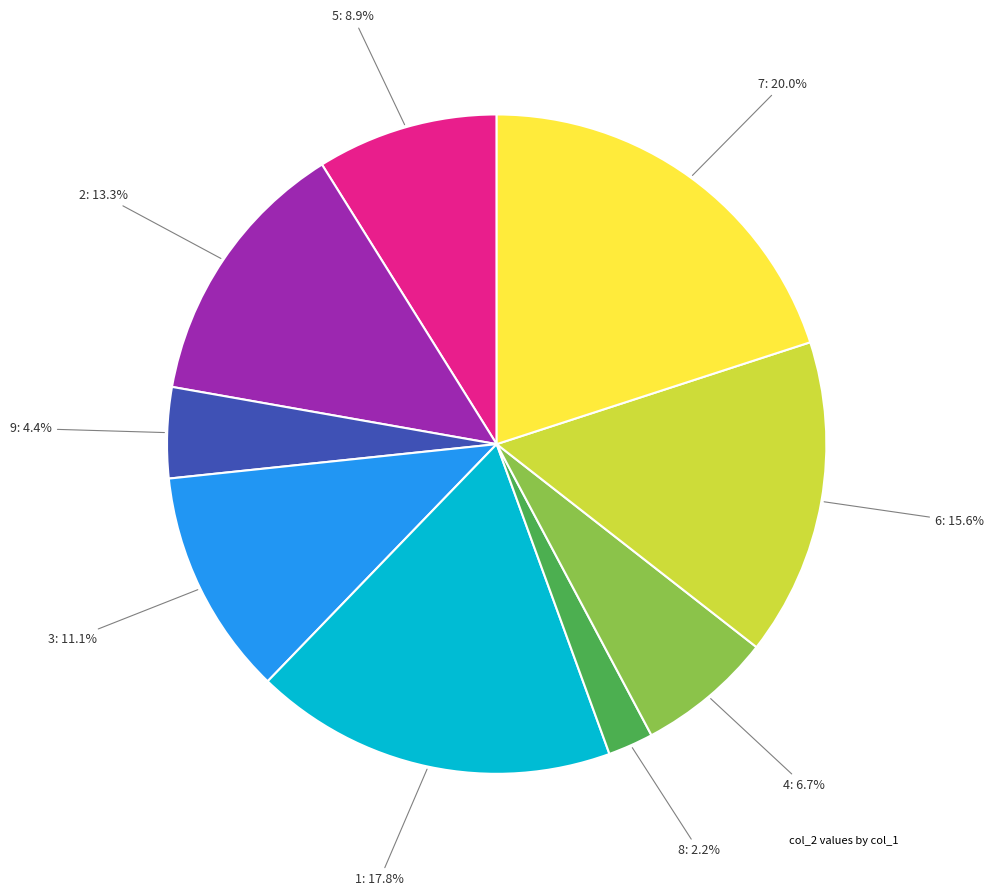

How many segments does this pie chart have?

9